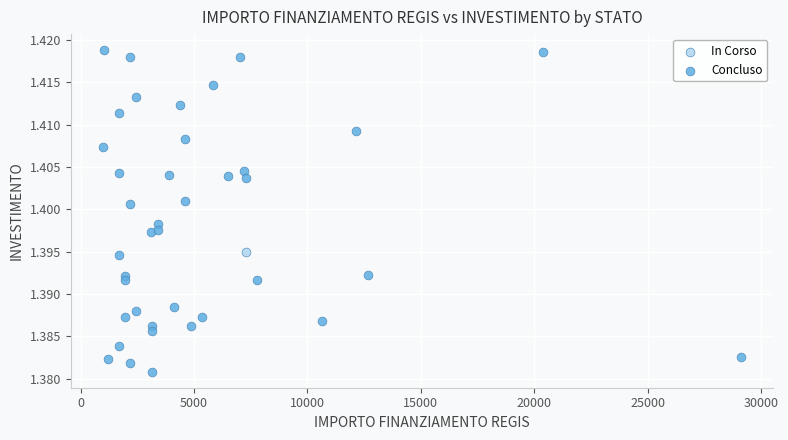

What are all the series names shown in the legend?

In Corso, Concluso